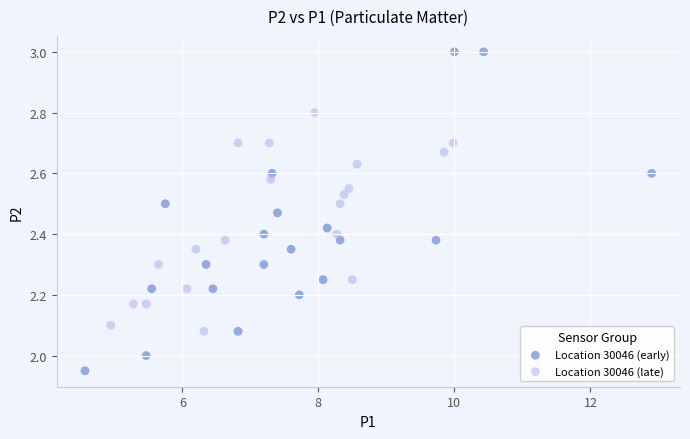

What are all the series names shown in the legend?

Location 30046 (early), Location 30046 (late)